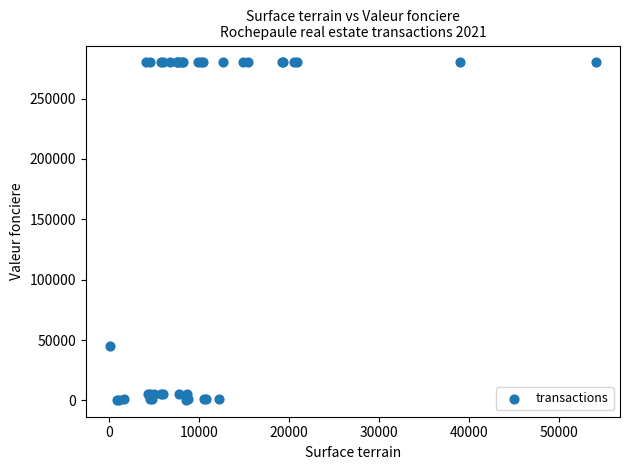

What Y value in the scatter plot is closest to 140250?

45000